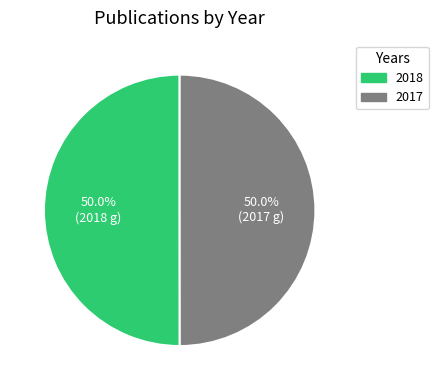

What is the ratio of the value at 2018 to the value at 2017?

1.0